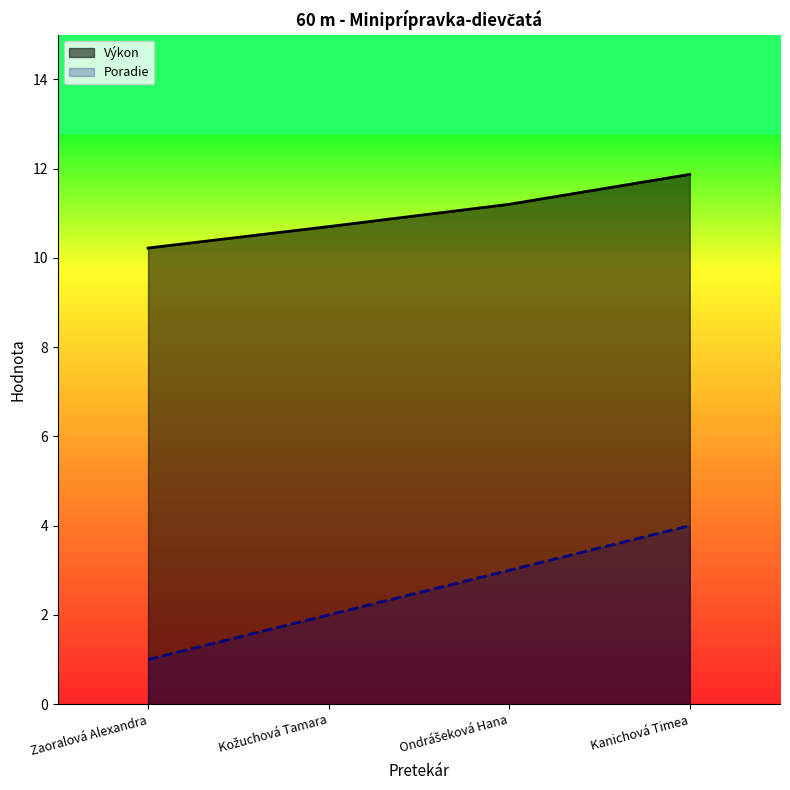

What is the difference between the maximum and minimum values in the Poradie series?

3.0